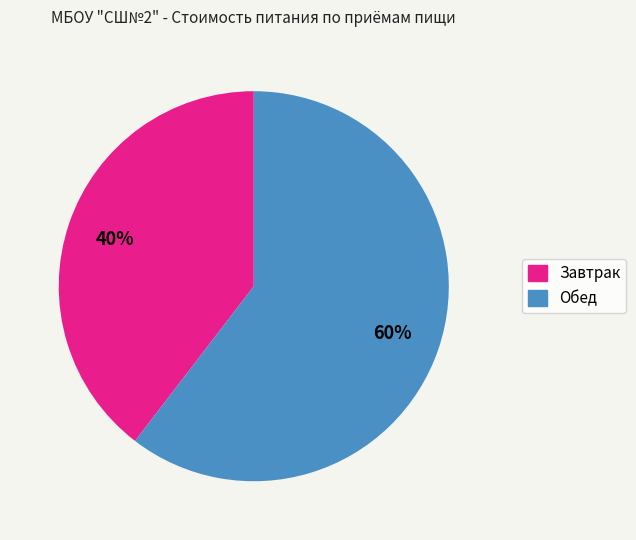

Does Обед account for over 50% of the chart?

Yes